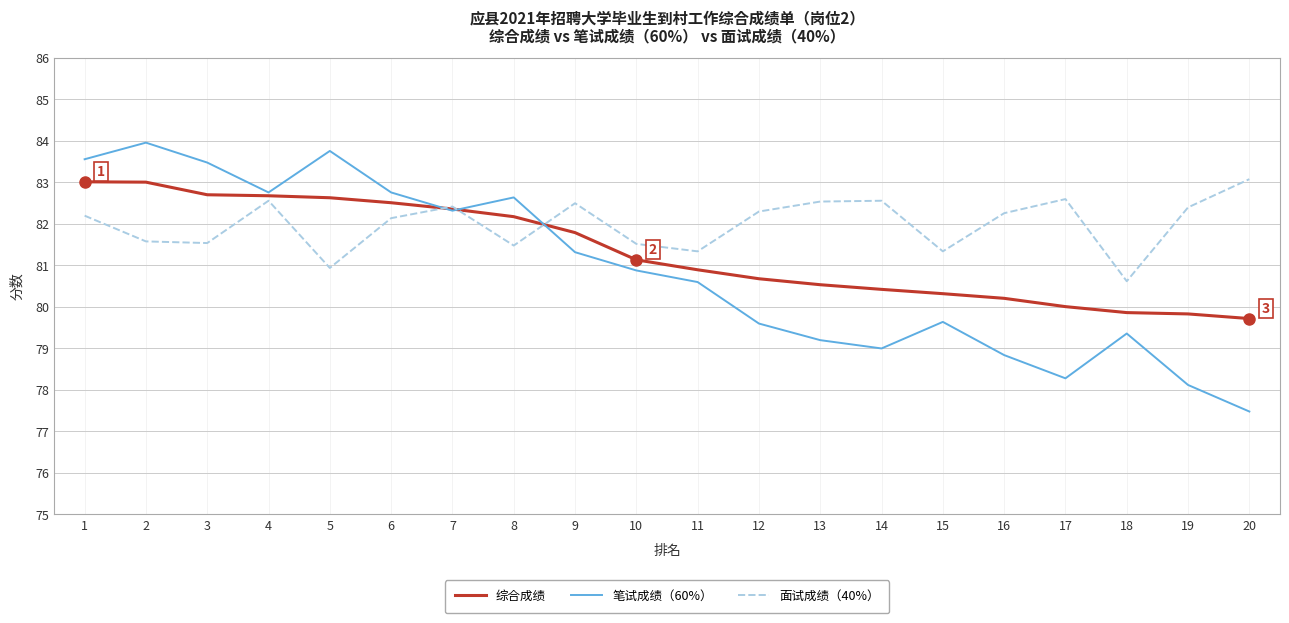

List the series in order of their overall mean, highest first.

面试成绩（40%）, 综合成绩, 笔试成绩（60%）